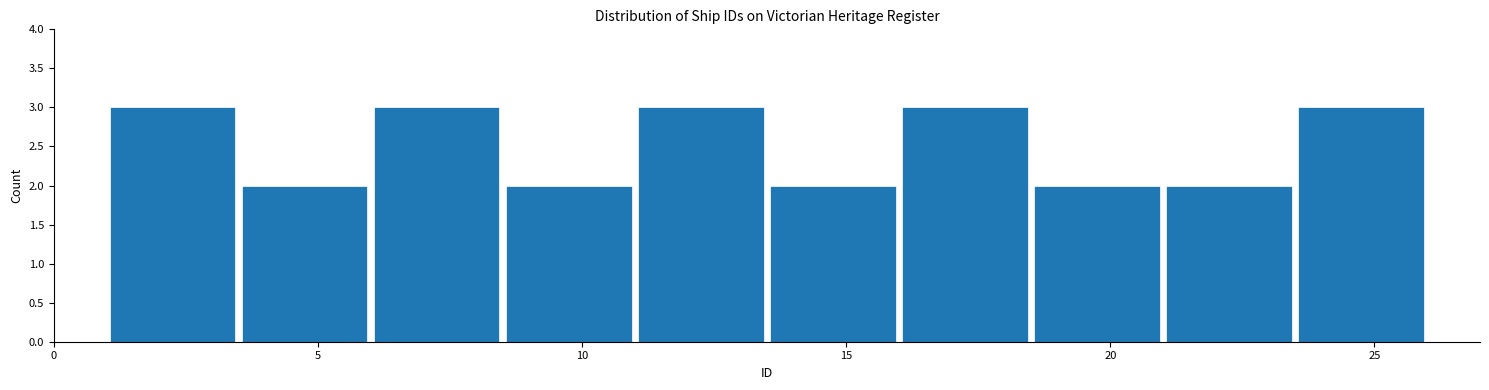

Reading left to right, list every bar in this chart as the range it spans on the x-axis followed by its height. The values are not printed on the chart, so give them approximately, as read against the axis.

1.0 to 3.5: 3
3.5 to 6.0: 2
6.0 to 8.5: 3
8.5 to 11.0: 2
11.0 to 13.5: 3
13.5 to 16.0: 2
16.0 to 18.5: 3
18.5 to 21.0: 2
21.0 to 23.5: 2
23.5 to 26.0: 3